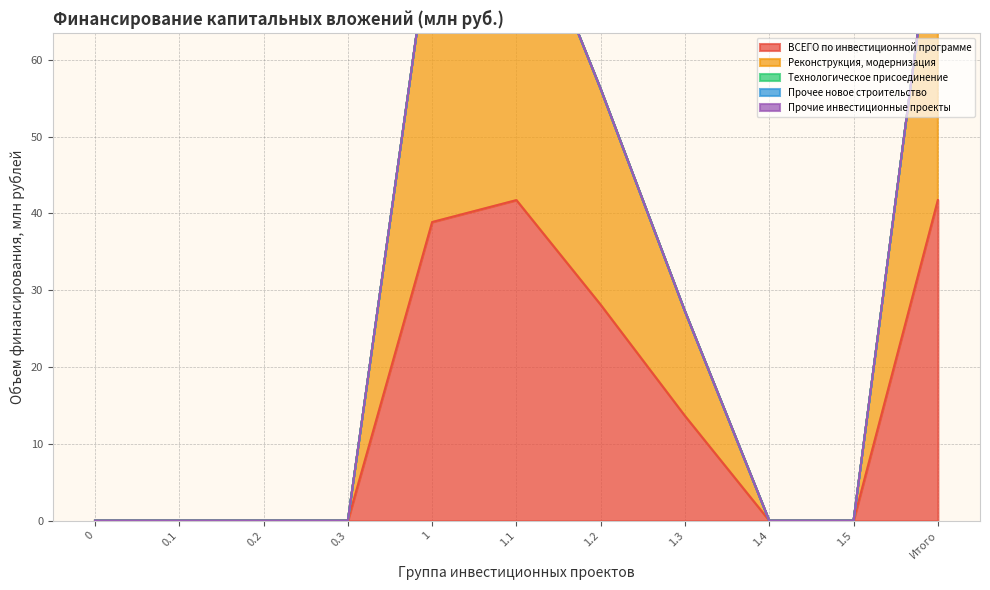

True or false: Прочие инвестиционные проекты and ВСЕГО по инвестиционной программе intersect in this chart.

False